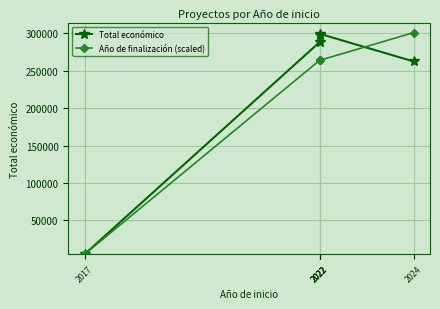

What is the value of the Total económico point at the 2nd from the left?

288409.0